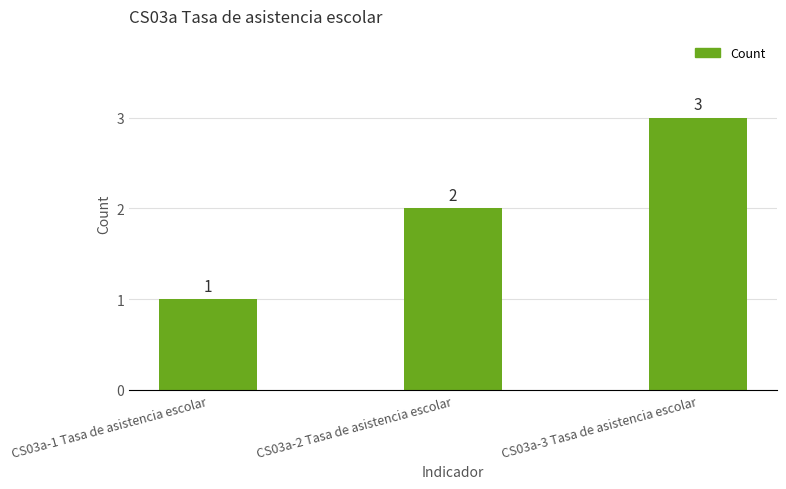

List the labels in order of value, smallest first.

CS03a-1 Tasa de asistencia escolar, CS03a-2 Tasa de asistencia escolar, CS03a-3 Tasa de asistencia escolar